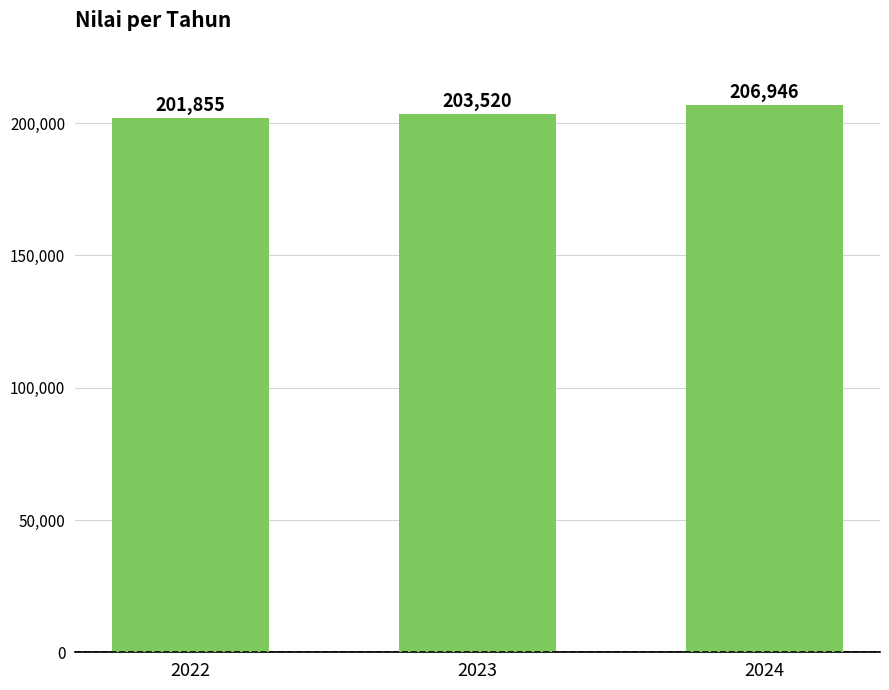

Reading left to right, extract all data points from this chart.

2022=201855	2023=203520	2024=206946